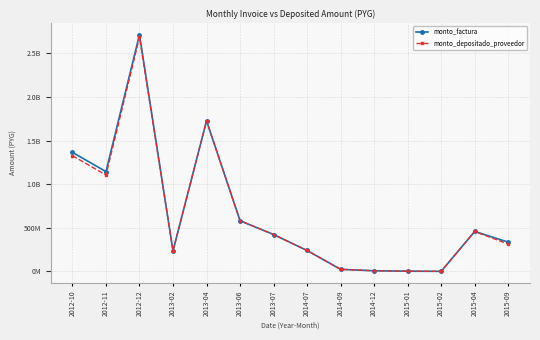

What is the label of the 8th point from the left?

2014-07